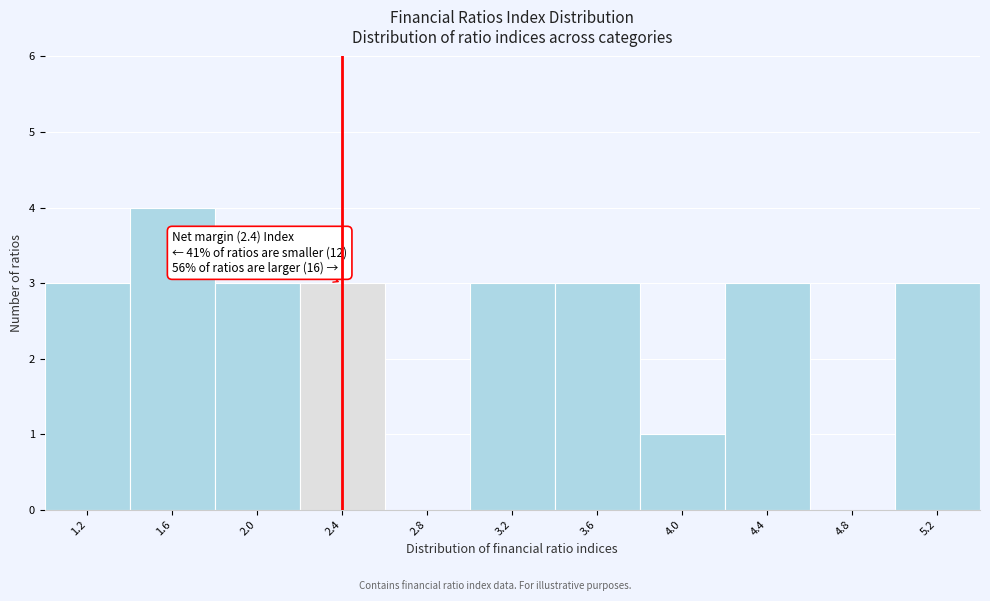

Over which range of the x-axis is the bar tallest?

1.4 to 1.8